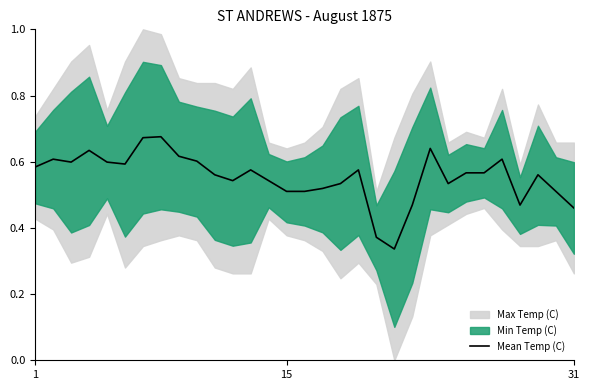

Does the chart have visible grid lines?

No